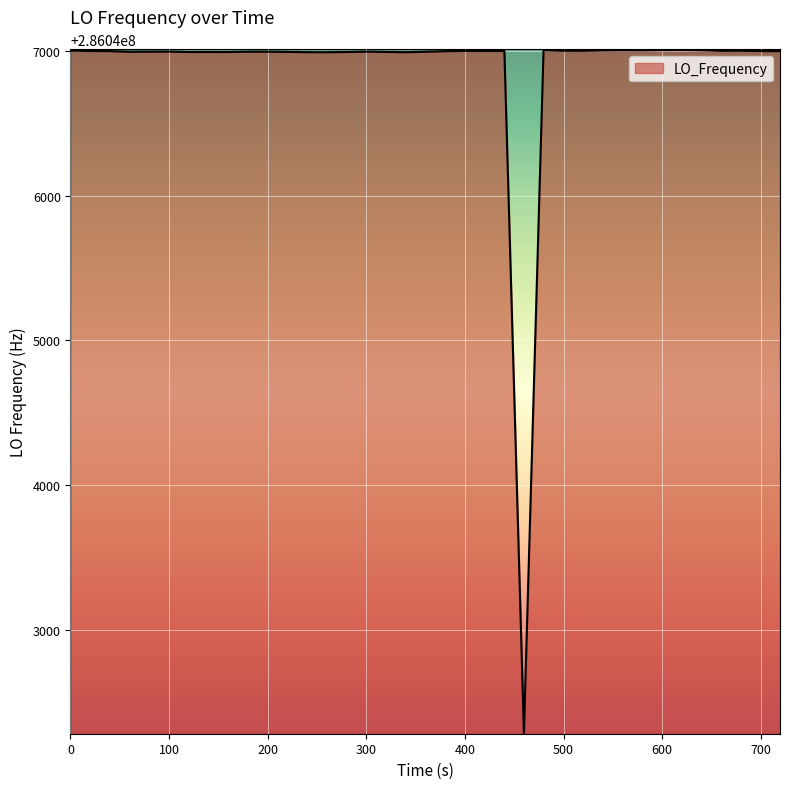

What is the difference between the maximum and minimum values?

4717.4